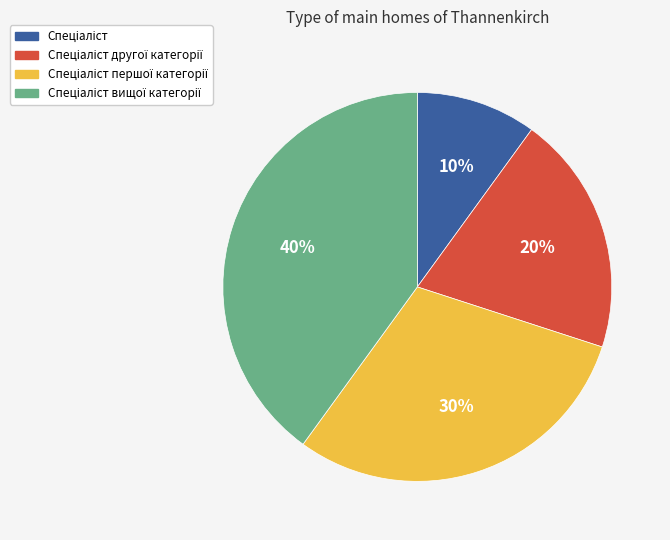

To the nearest percent, what is the difference between the largest and smallest slice percentages?

30%